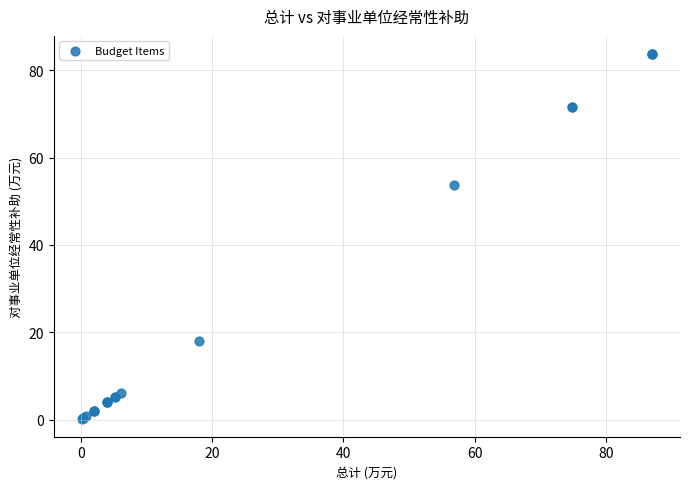

What Y value in the scatter plot is closest to 41?

53.7